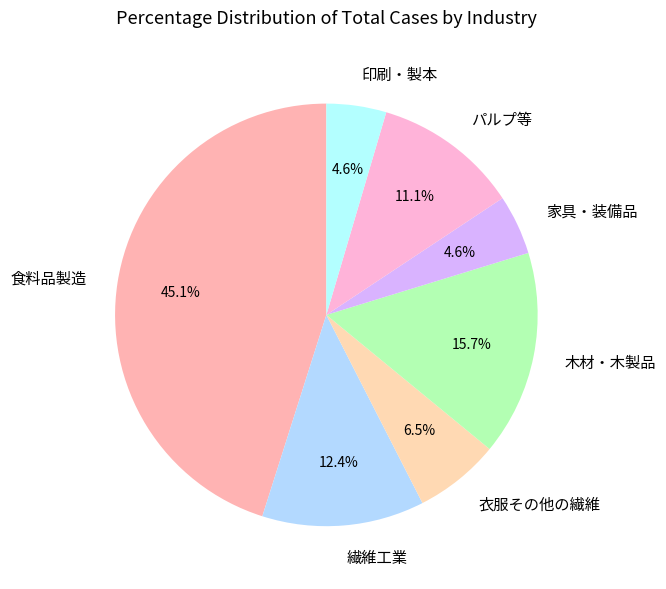

What is the total percentage of 家具・装備品 and 衣服その他の繊維?

11.1%